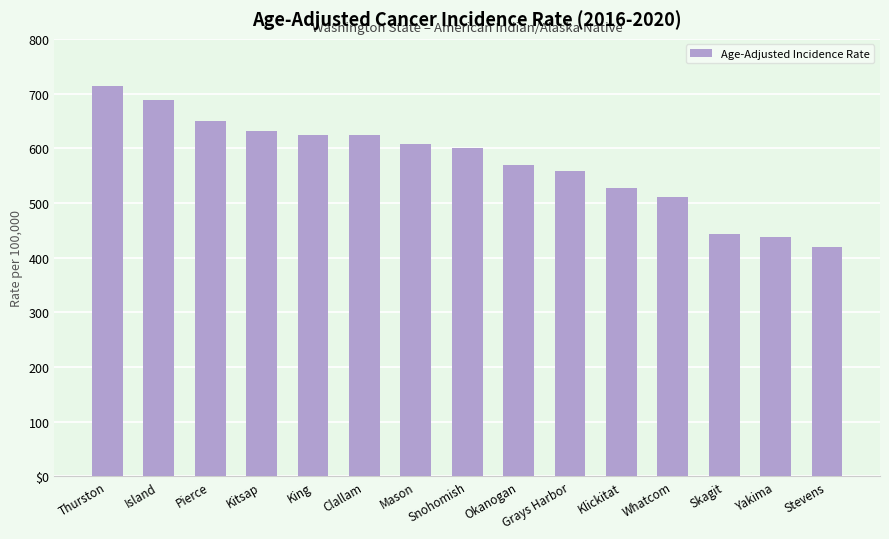

What is the value of the 11th bar from the left?

527.5